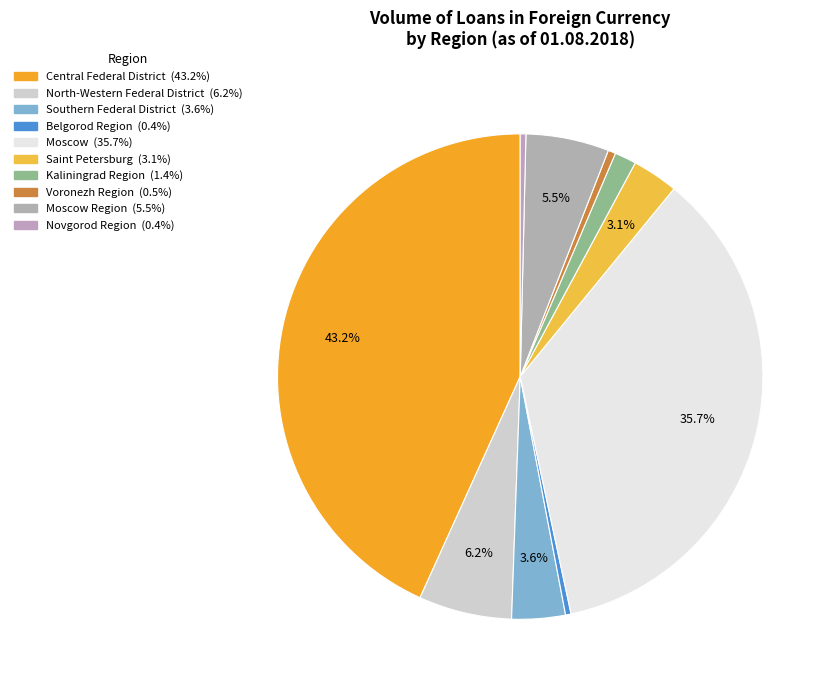

How many segments does this pie chart have?

10